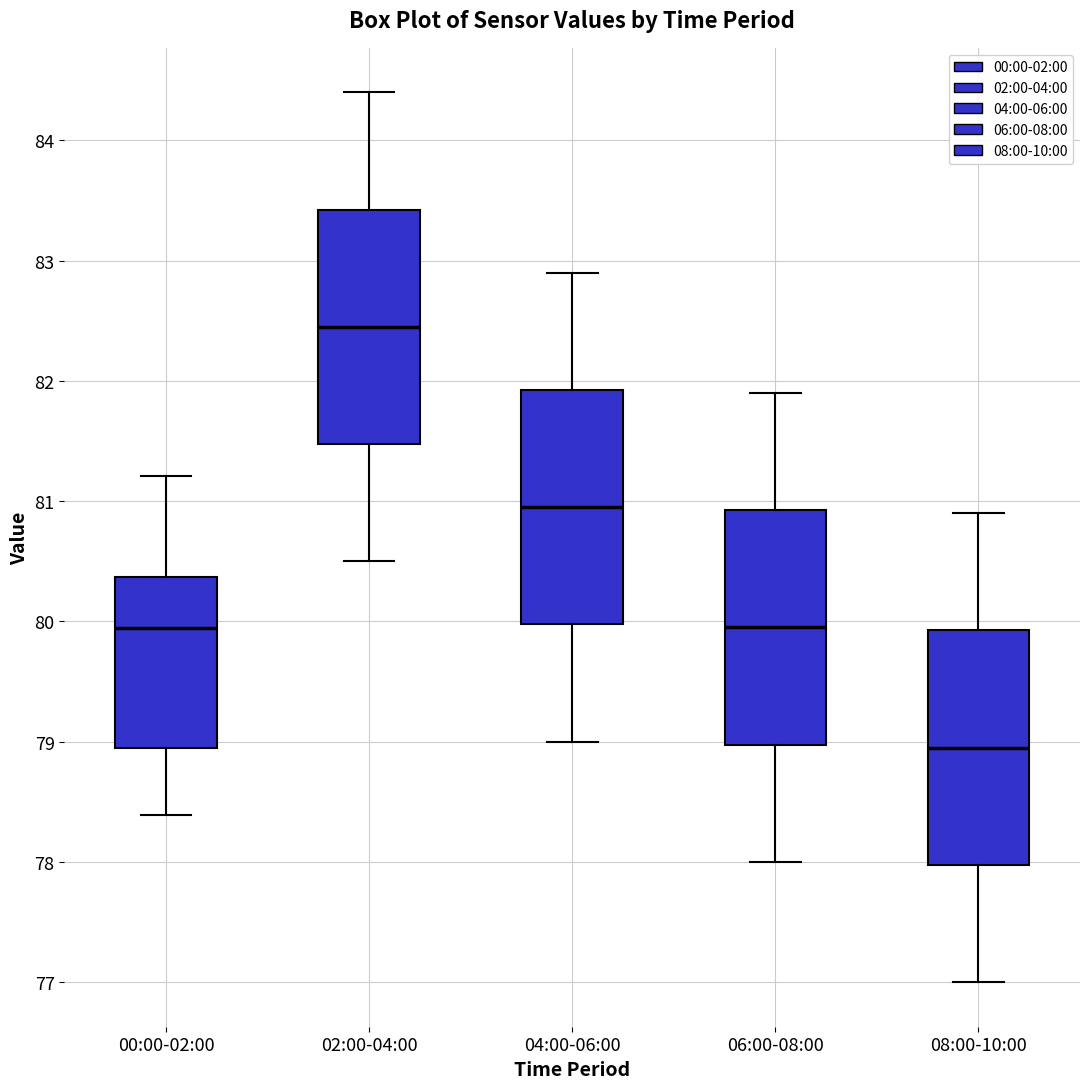

Where does the median line of the box for 00:00-02:00 sit on the y-axis? The values are not printed on the chart, so give them approximately, as read against the axis.

79.9